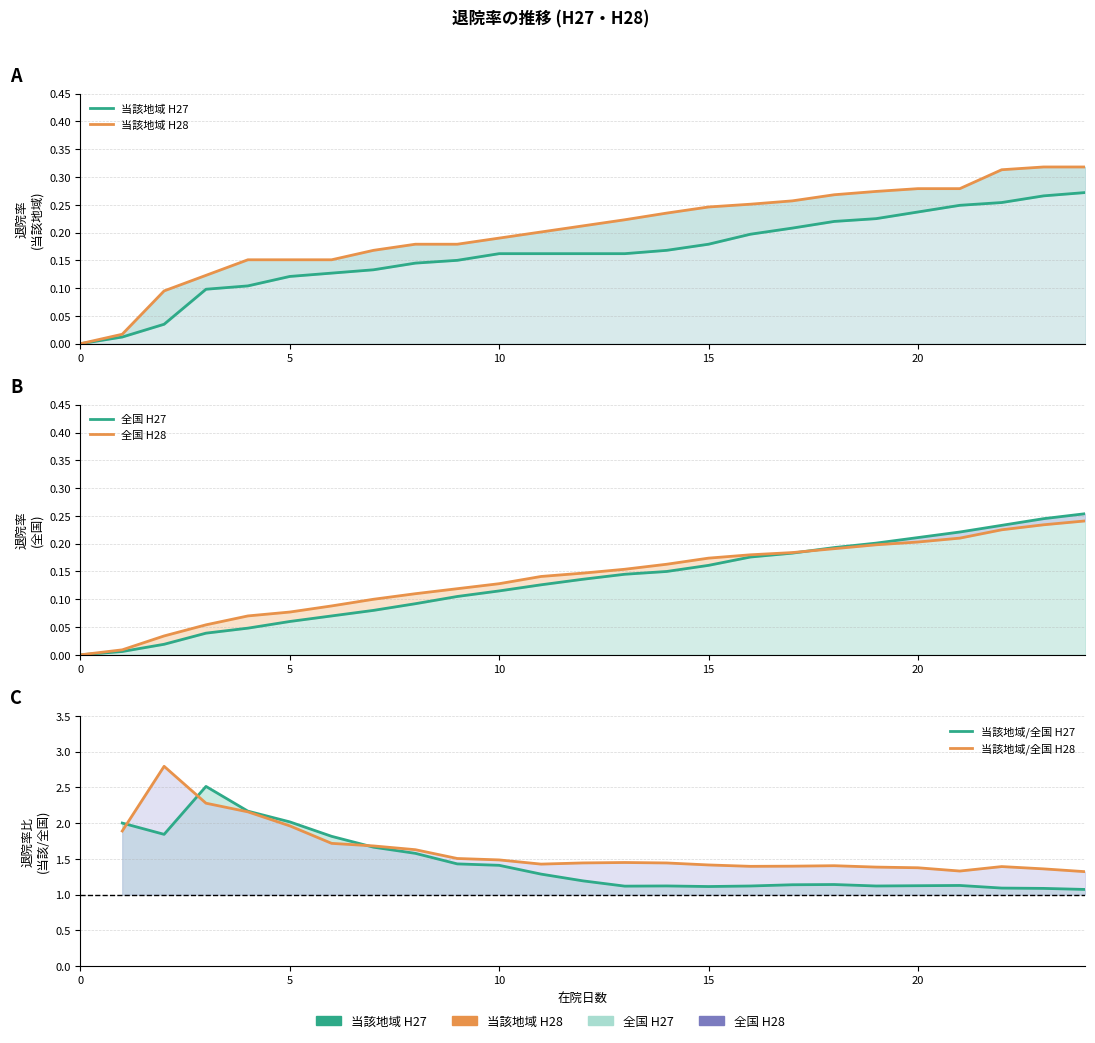

What is the maximum value for 全国_退院率_H28?

0.2